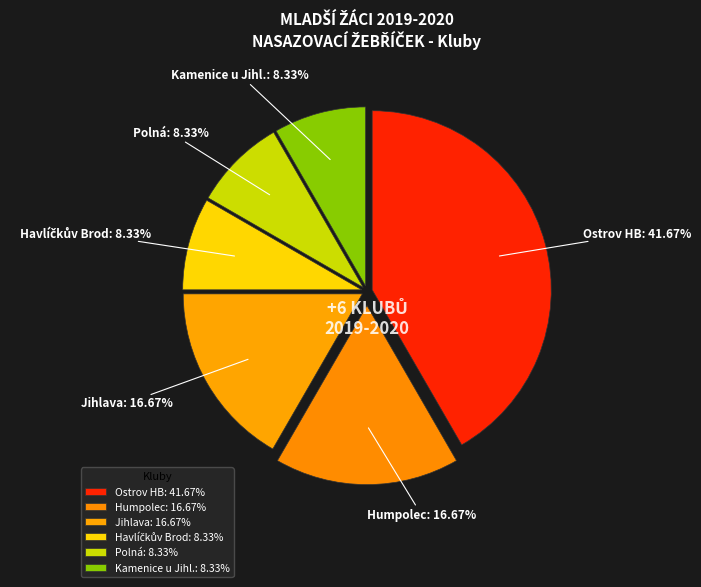

To the nearest percent, what portion does Jihlava represent?

17%